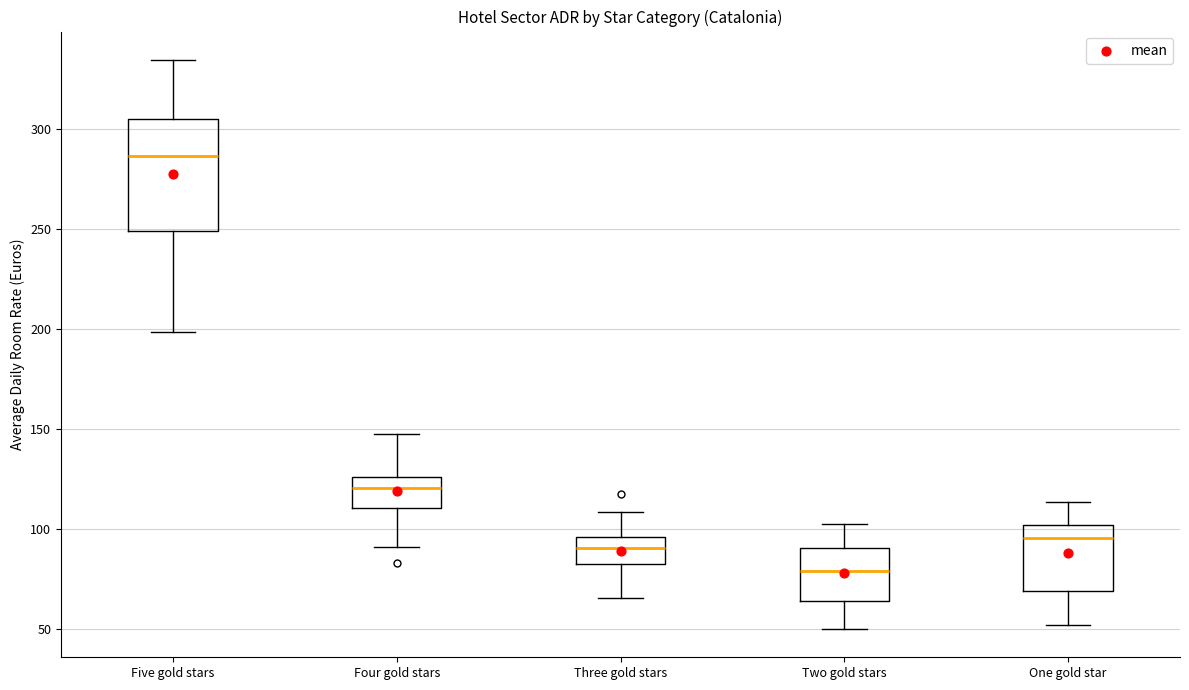

Which box has the highest median line?

Five gold stars